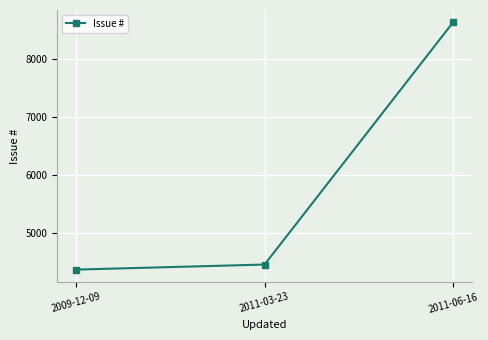

What is the sum of all values?

17450